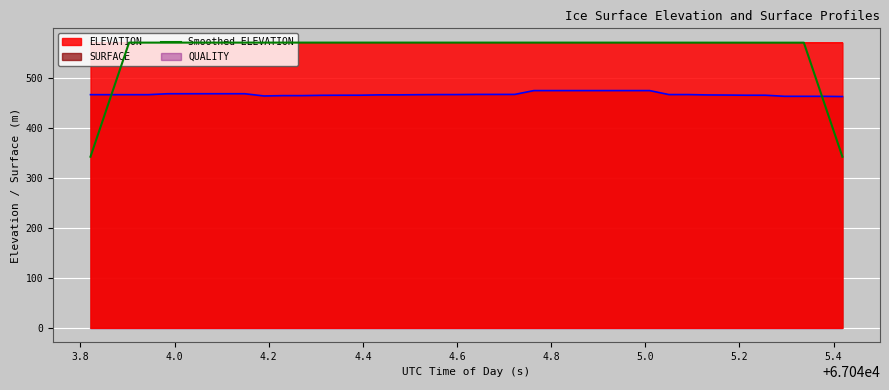

What is the average value?

552.9